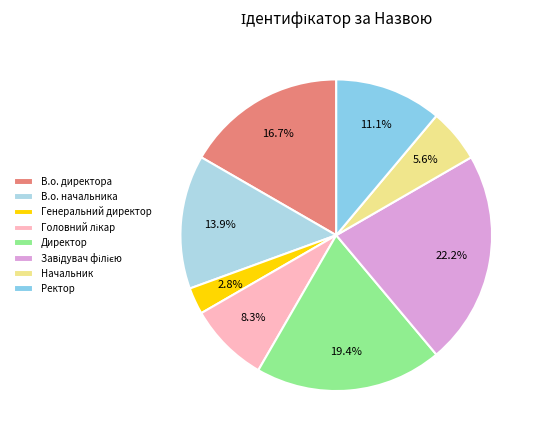

What is the ratio of the value at Ректор to the value at Головний лікар?

1.3